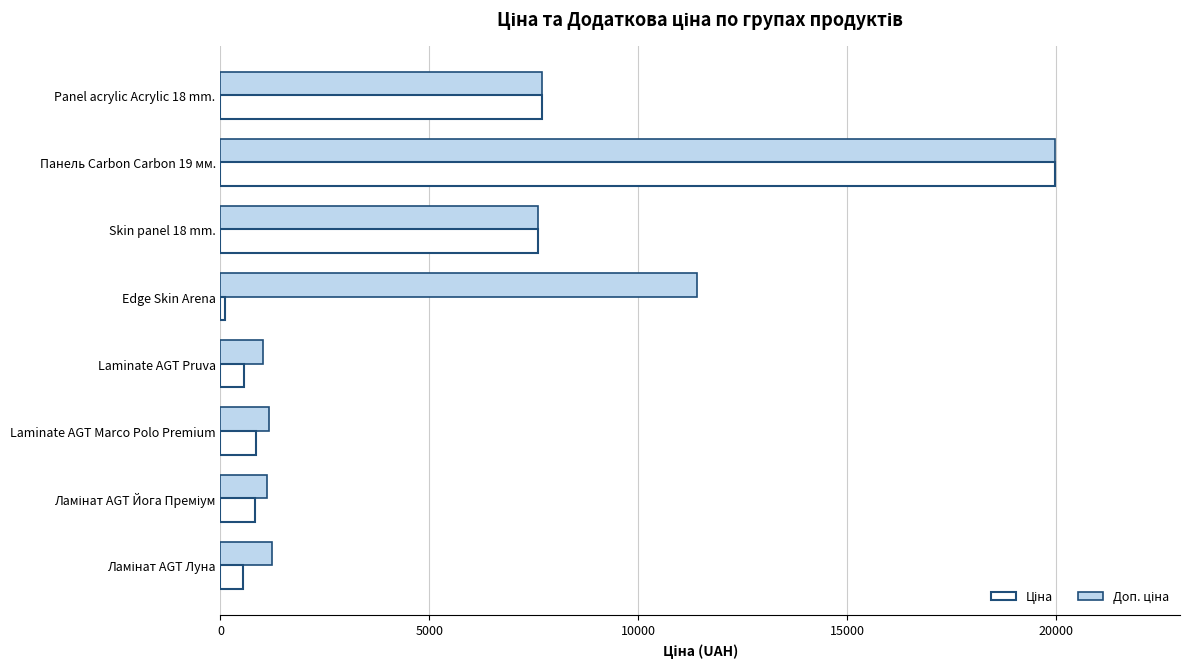

At which category is the sum across all series the highest?

Панель Carbon Carbon 19 мм.